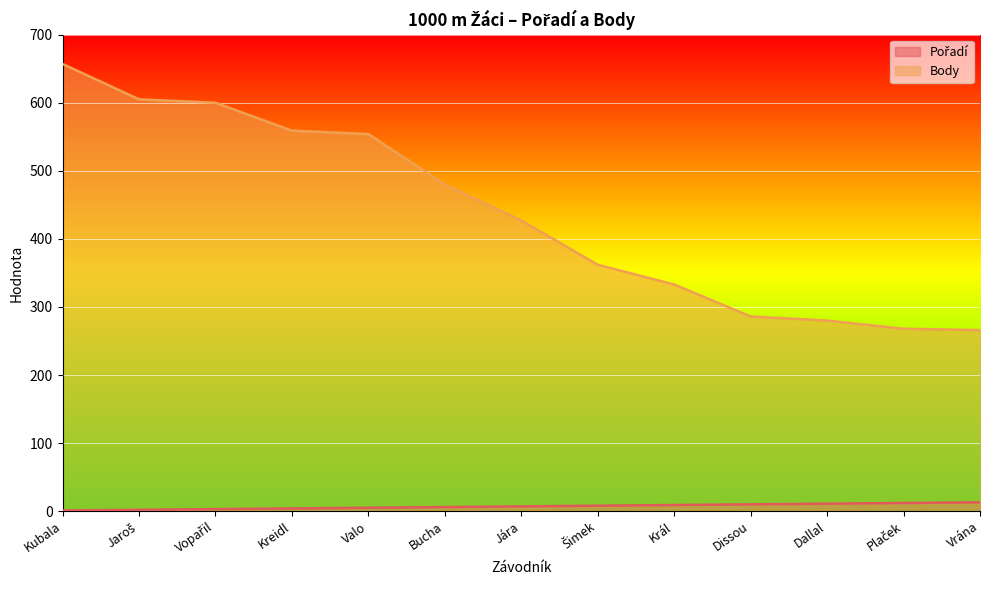

Rank the series by their average value, from highest to lowest.

Body, Pořadí